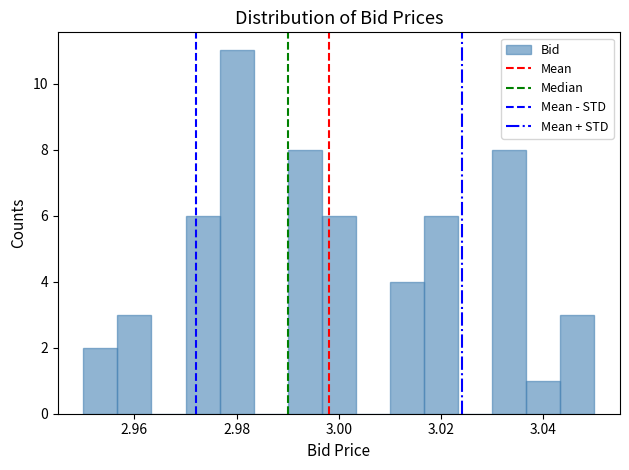

Around what value on the x-axis is the tallest bar? Give the approximate position of its centre, as read against the axis.

2.980